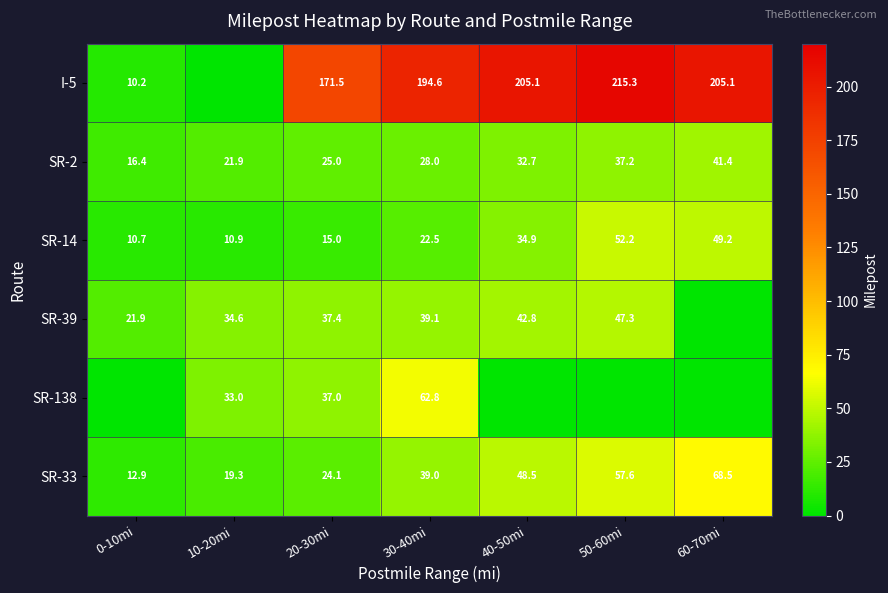

Is the value of I-5 at 0-10mi greater than the value of SR-14 at 20-30mi?

No